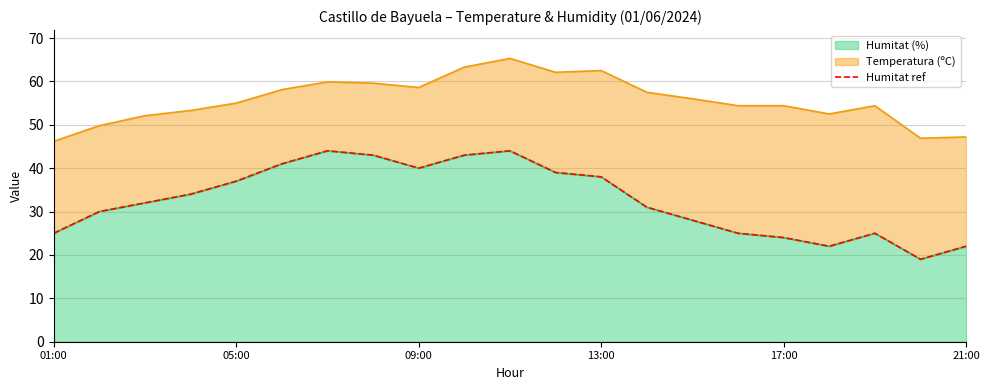

What is the highest value of the Humitat (%) series?

44